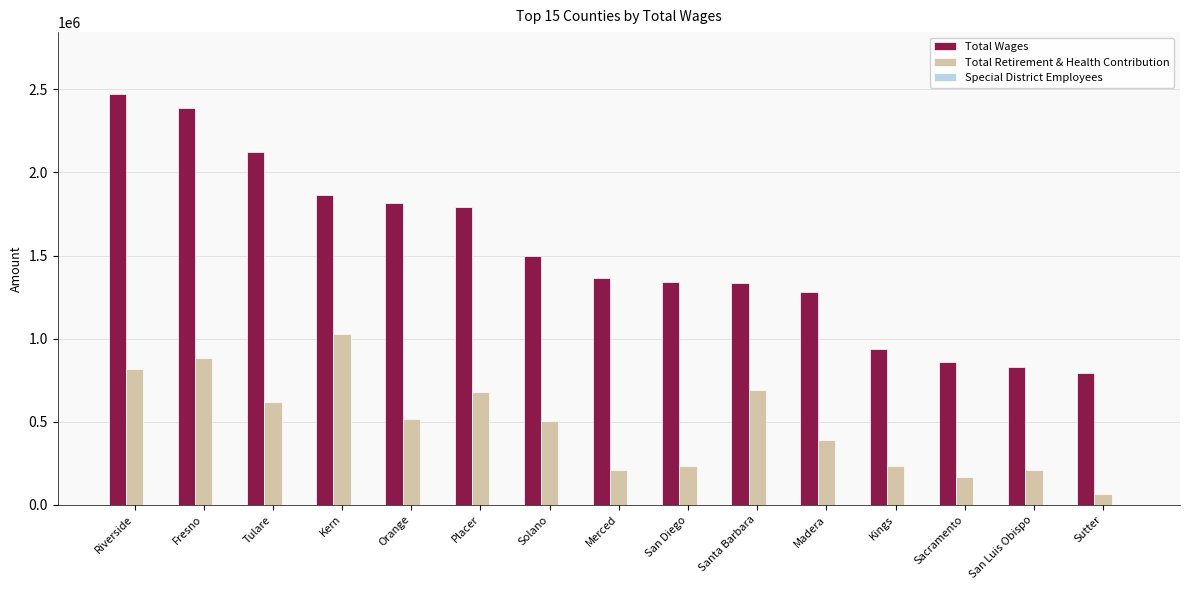

Where is Total Wages nearest to the value 1634462?

Solano